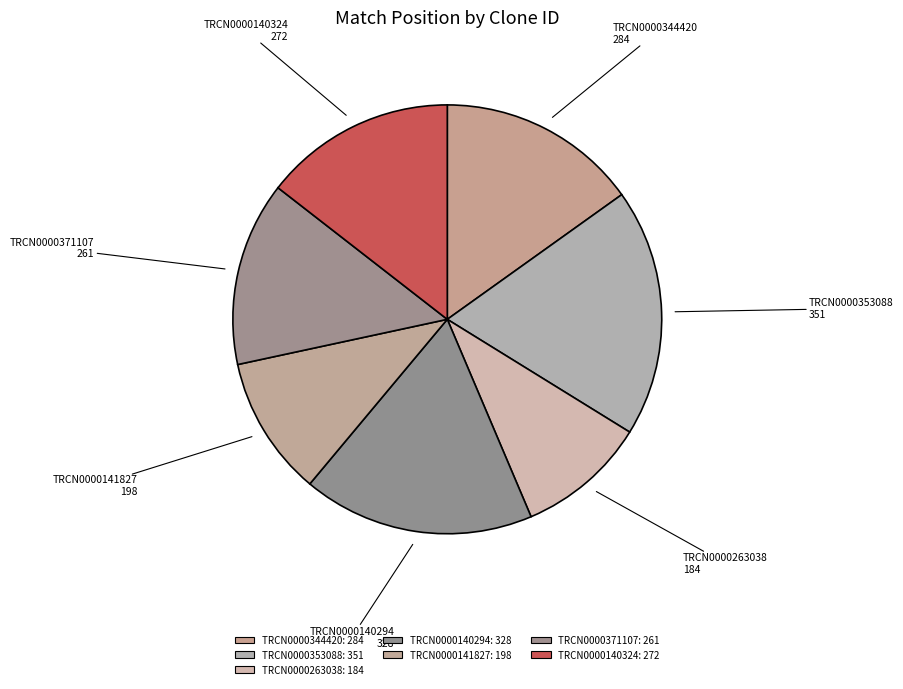

Approximately how many times larger is the value at TRCN0000140294 compared to TRCN0000141827?

1.7